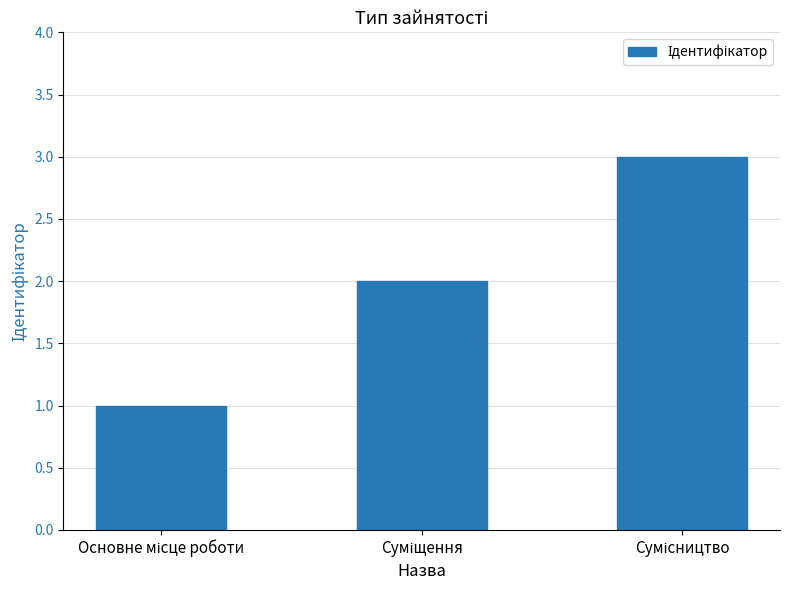

What is the sum of all values?

6